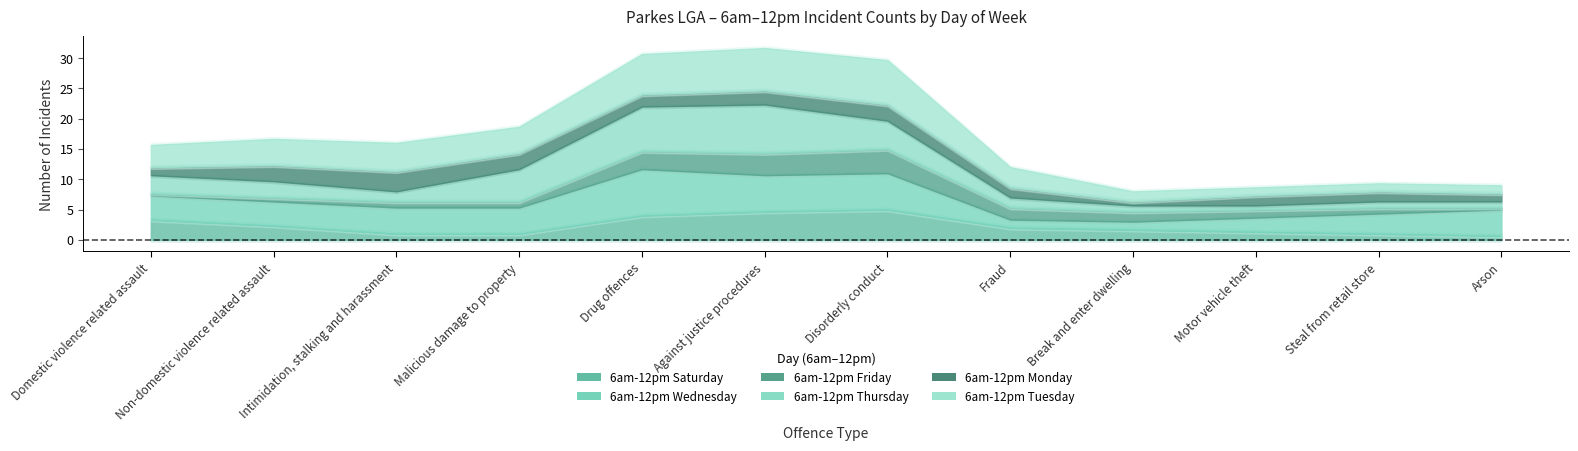

How many series are shown in this chart?

6